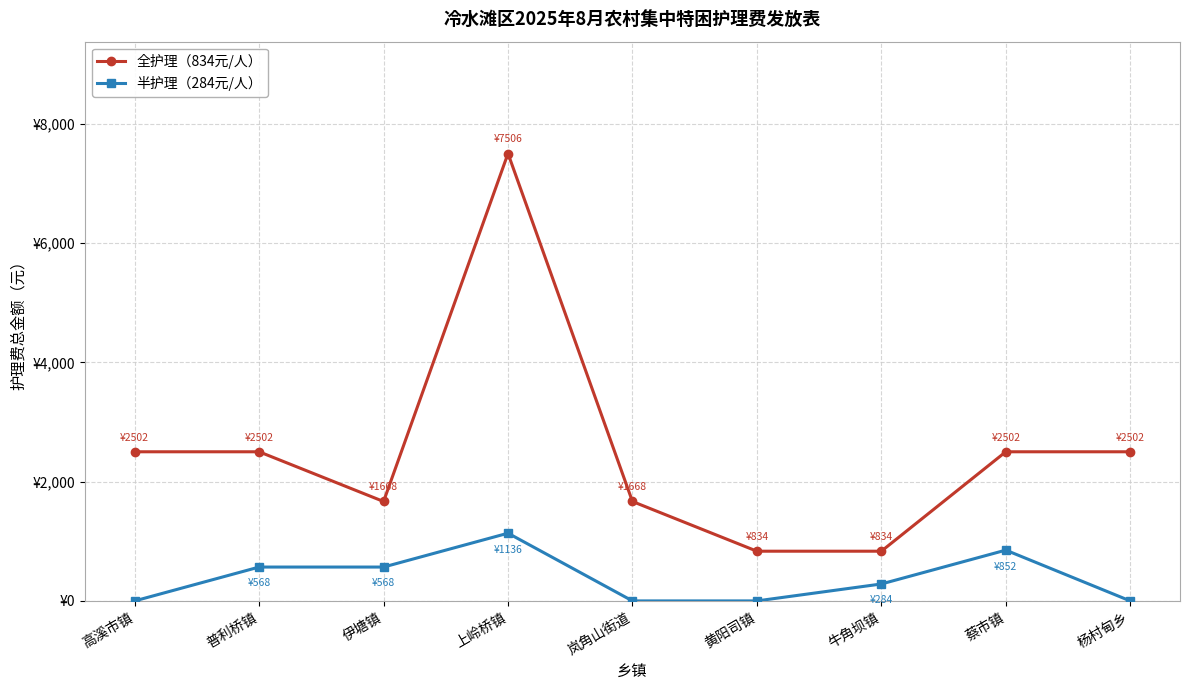

Does the chart have visible grid lines?

Yes